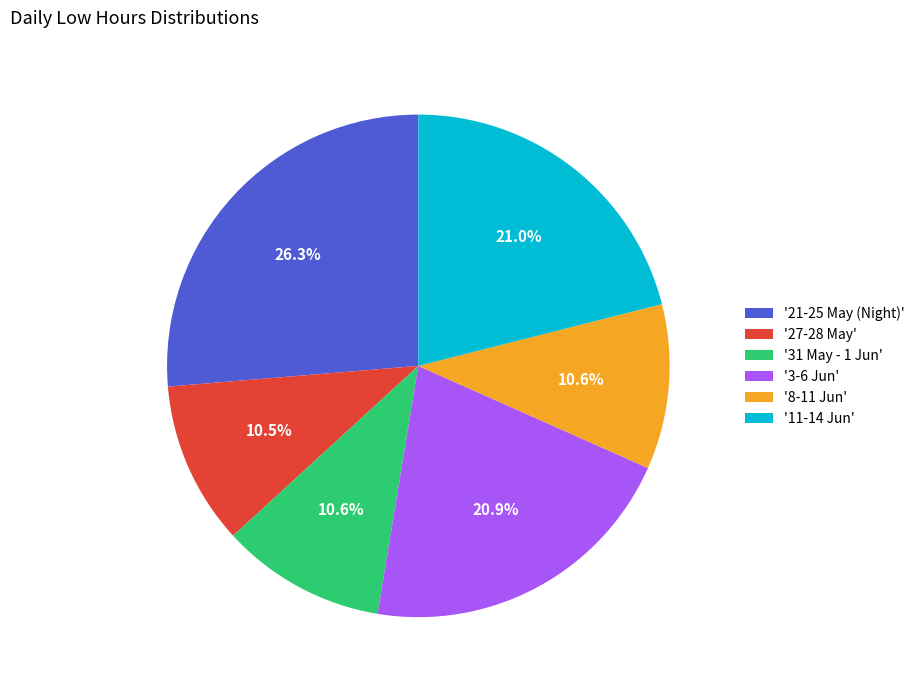

Approximately how many times larger is the value at '27-28 May' compared to '3-6 Jun'?

0.5